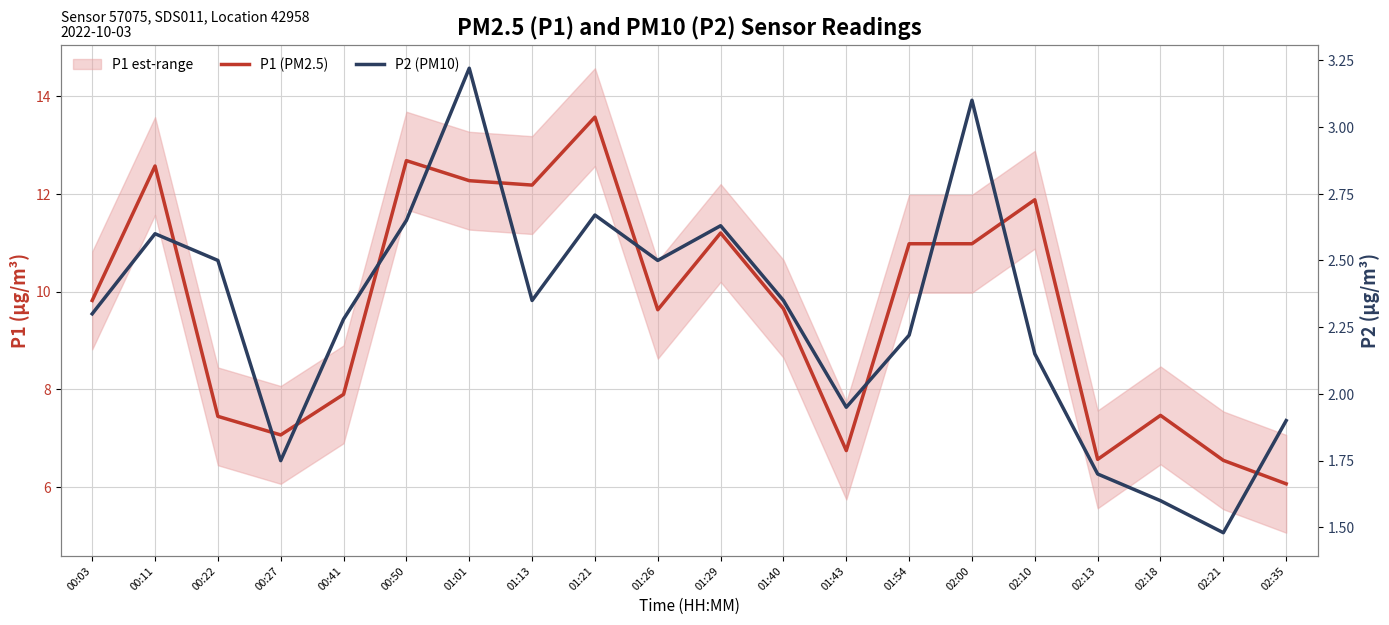

At 02:13, list the series in order from smallest to largest.

P2 (PM10), P1 (PM2.5)